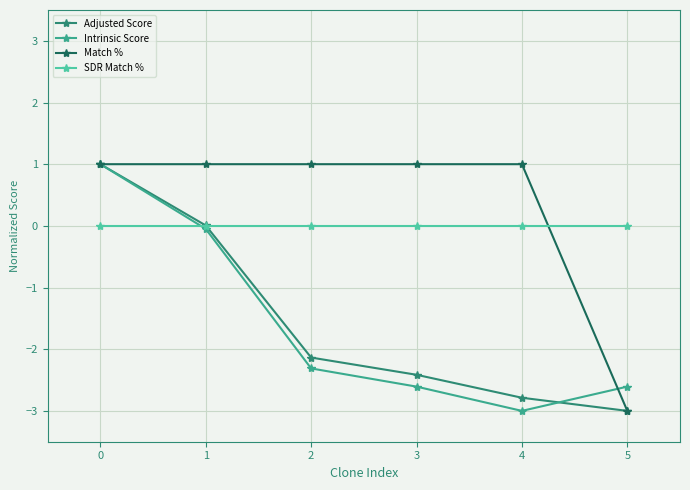

How many values in Match % are above zero?

5